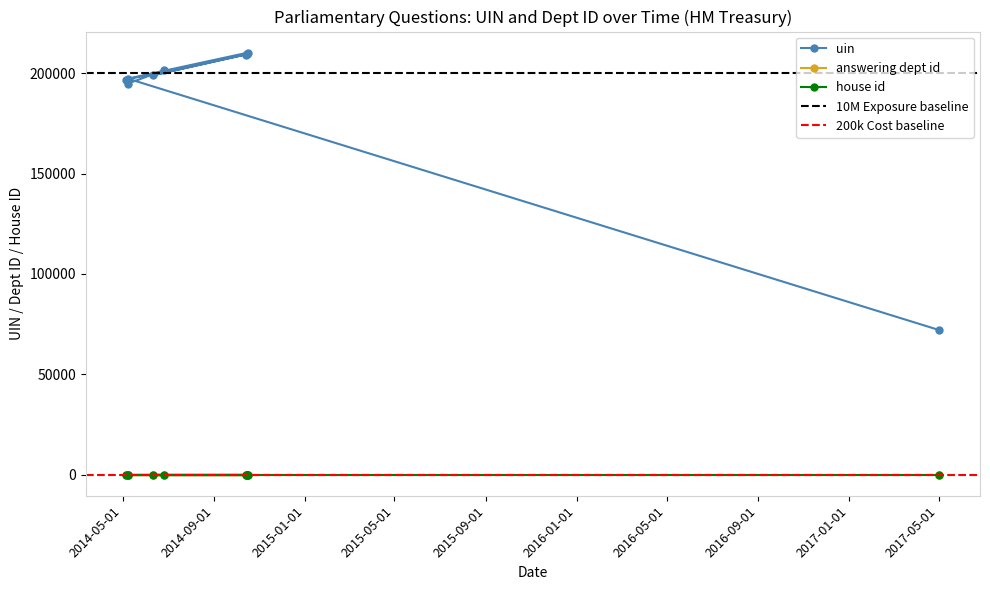

What are all the series names shown in the legend?

uin, answering dept id, house id